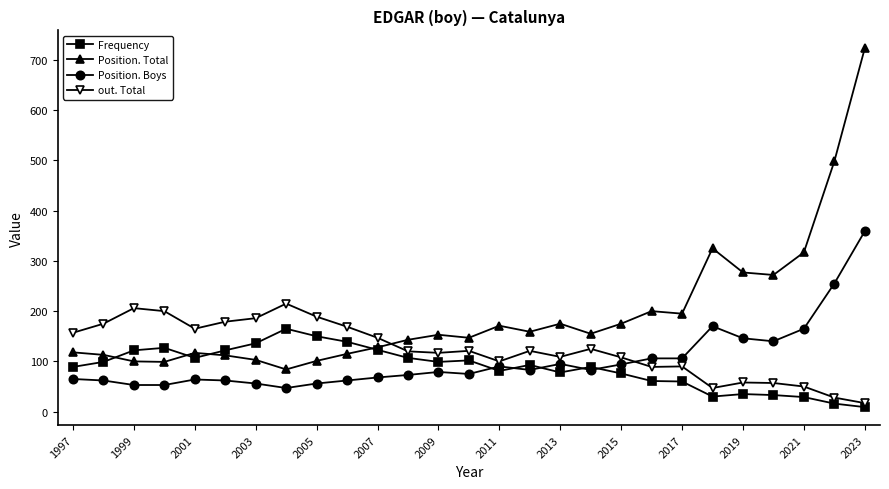

Which series ends up on top after the final intersection of Position. Total and out. Total?

Position. Total